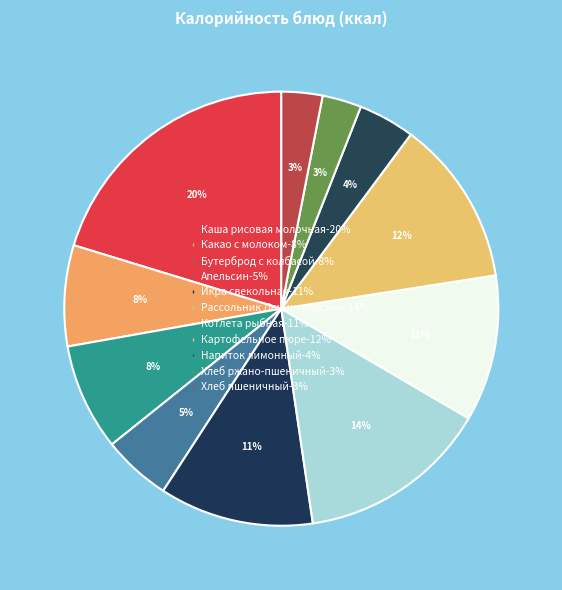

Count the number of slices in the pie.

11